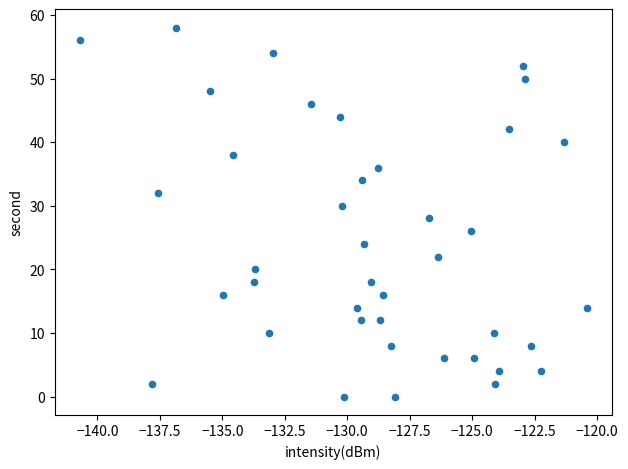

What is the range of Y values (max minus min)?

58